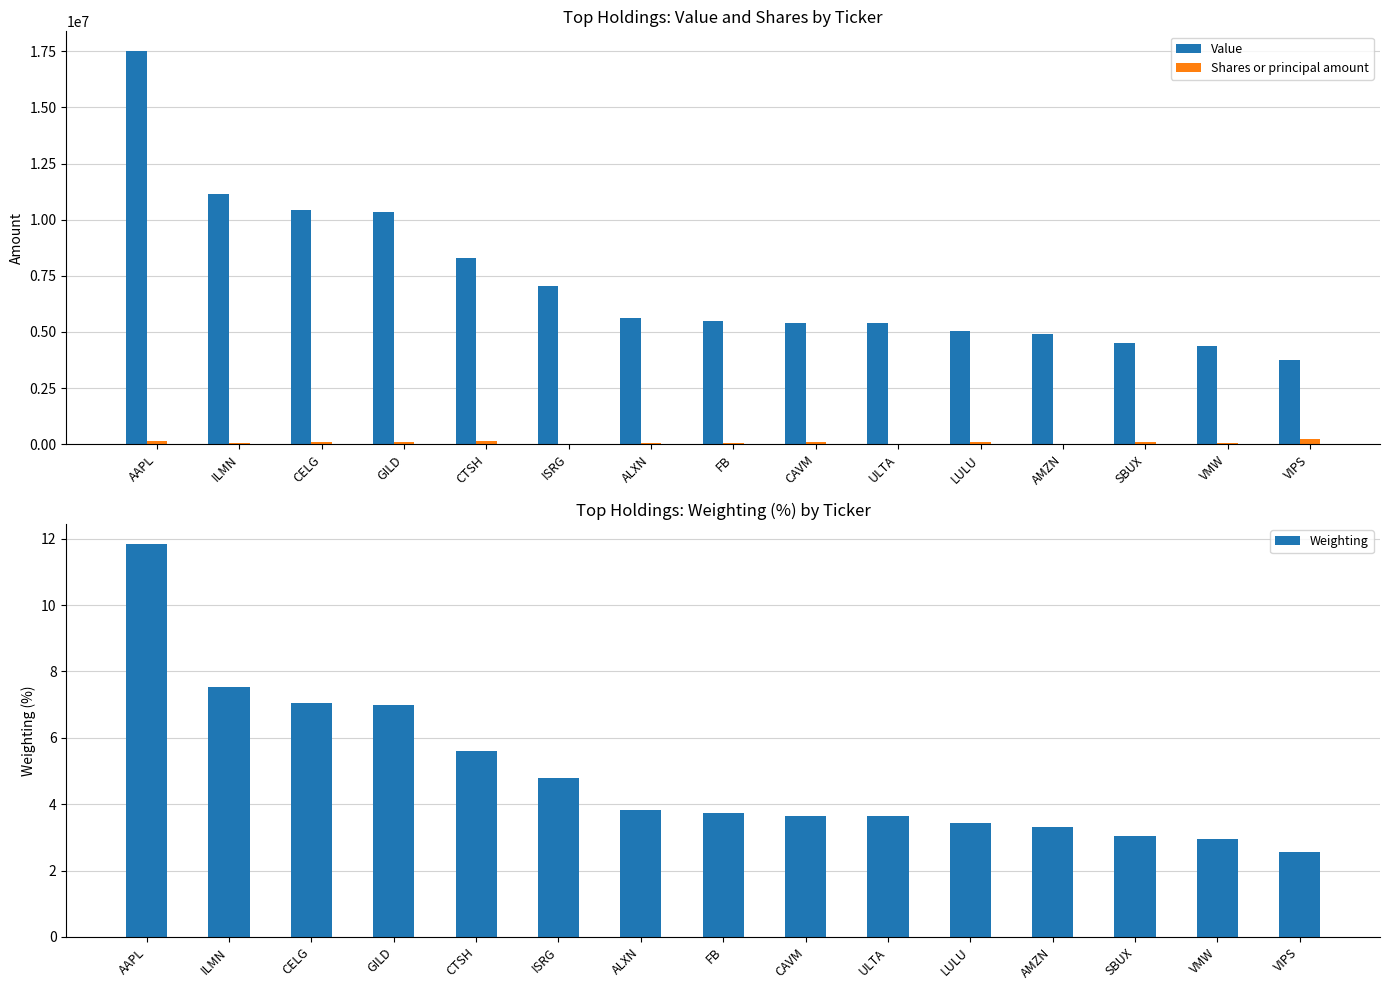

Which series has the largest range (max minus min)?

Value